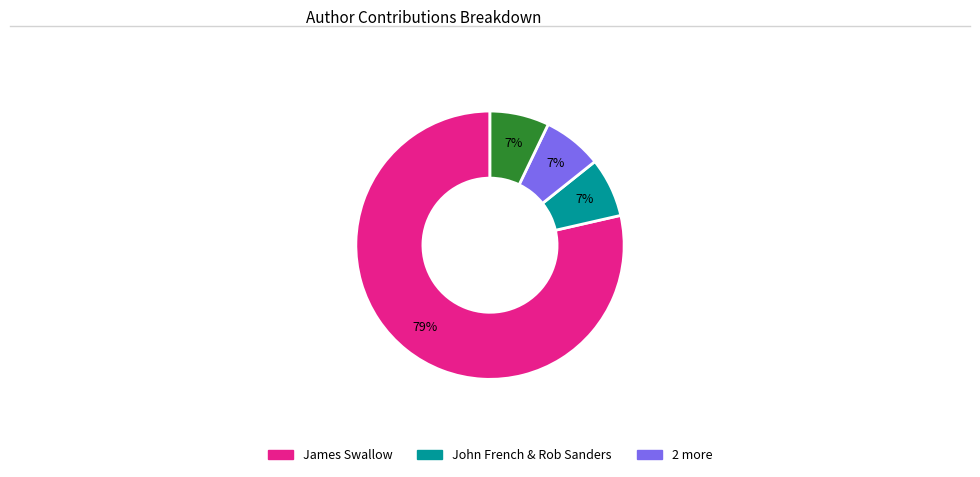

Does any single category account for the majority?

Yes